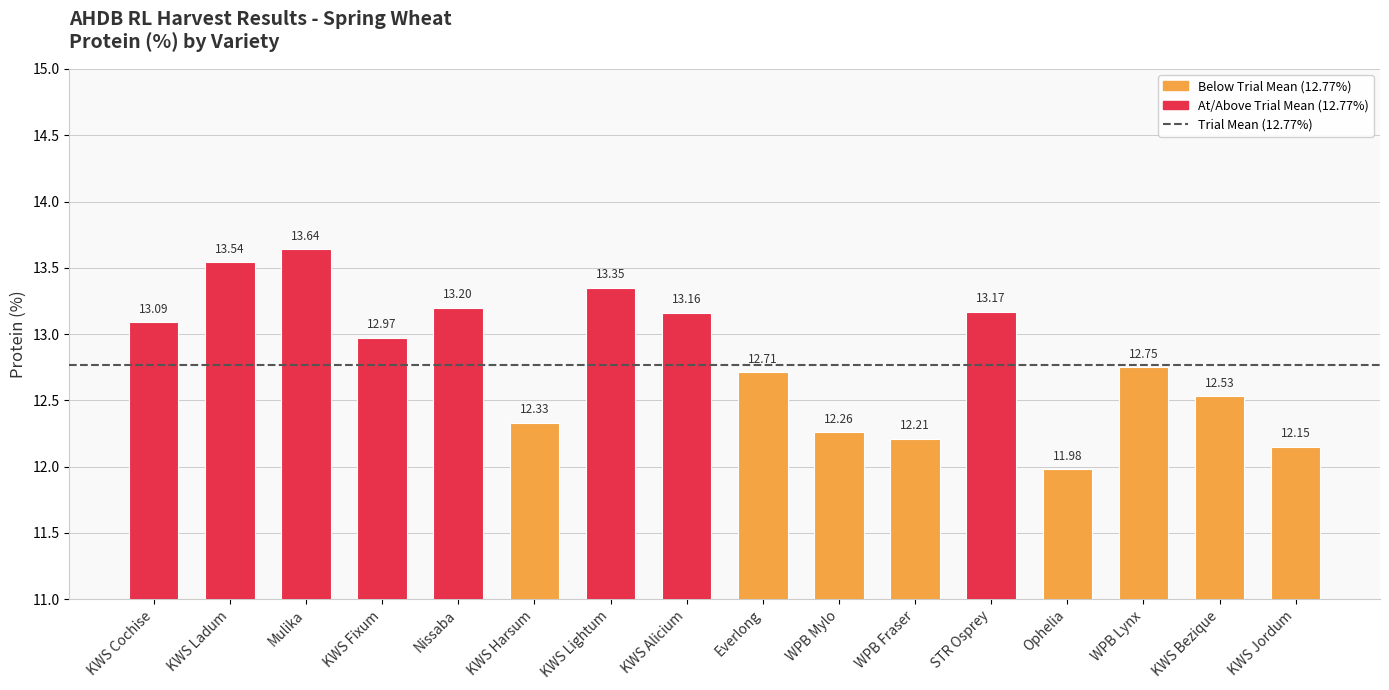

How many values exceed 12?

15